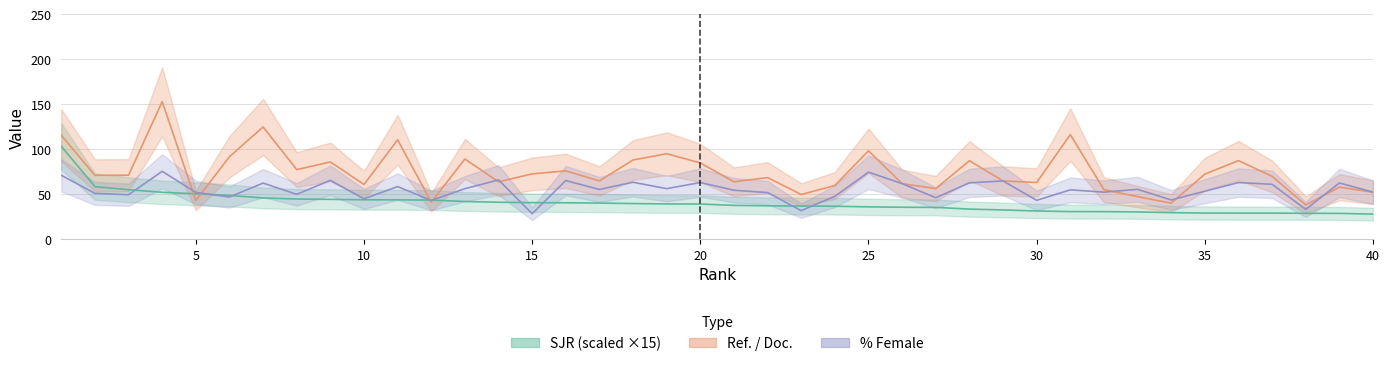

Where is the first local maximum for Ref. / Doc.?

4